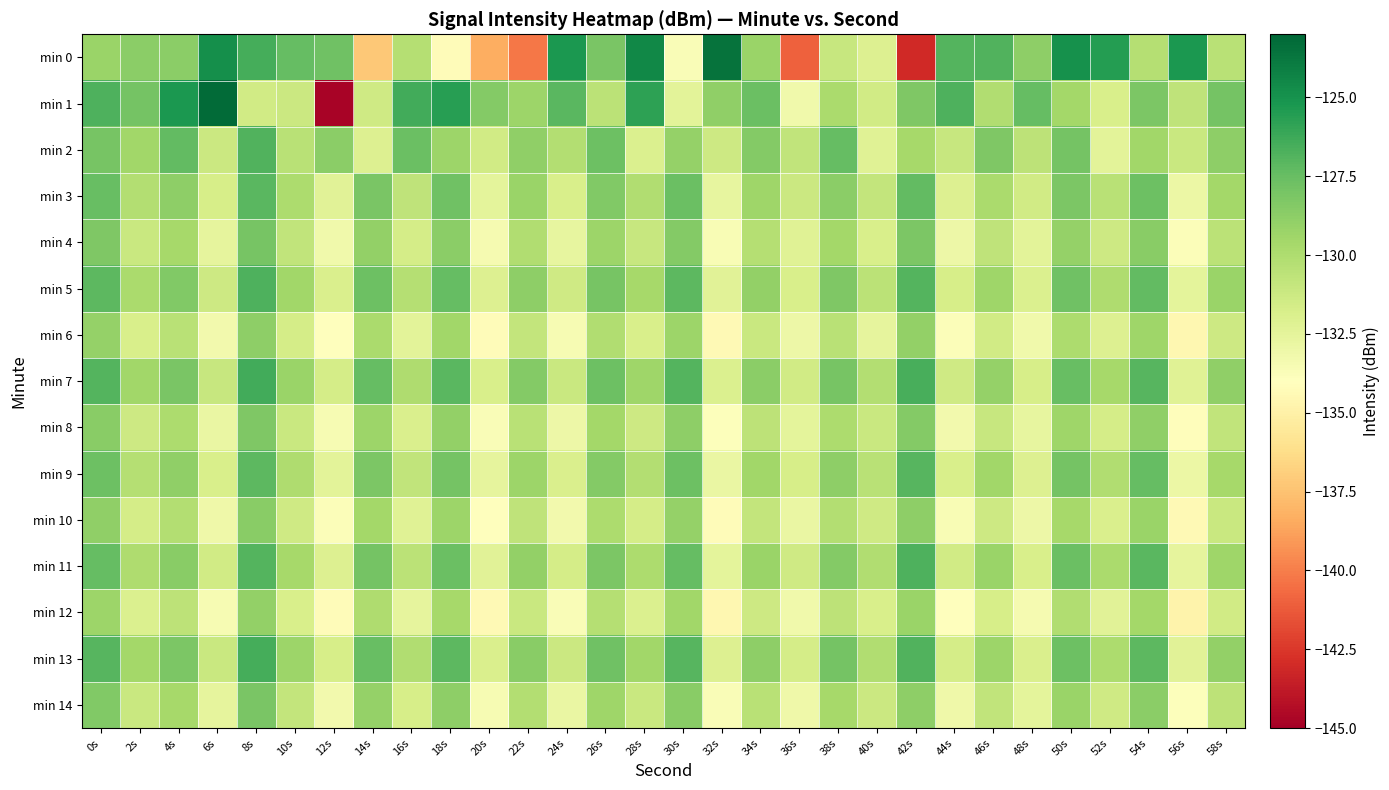

What is the total value across all series at 12s?

-1995.3